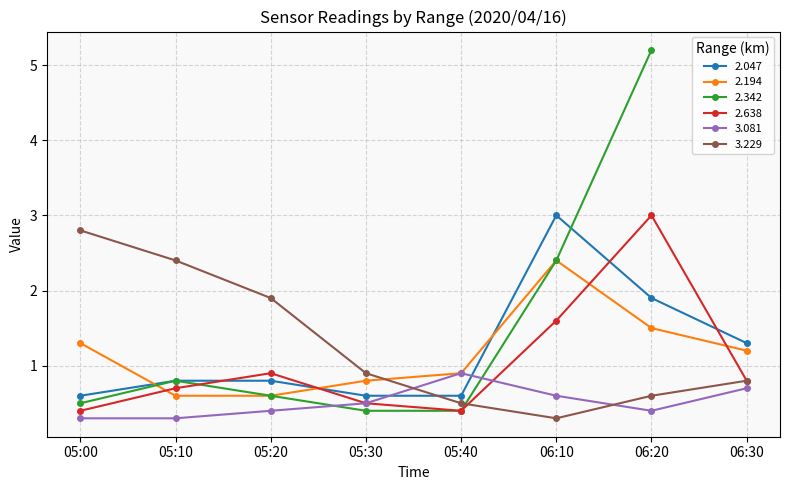

Rank the categories by 2.638 value from highest to lowest.

06:20, 06:10, 05:20, 06:30, 05:10, 05:30, 05:00, 05:40